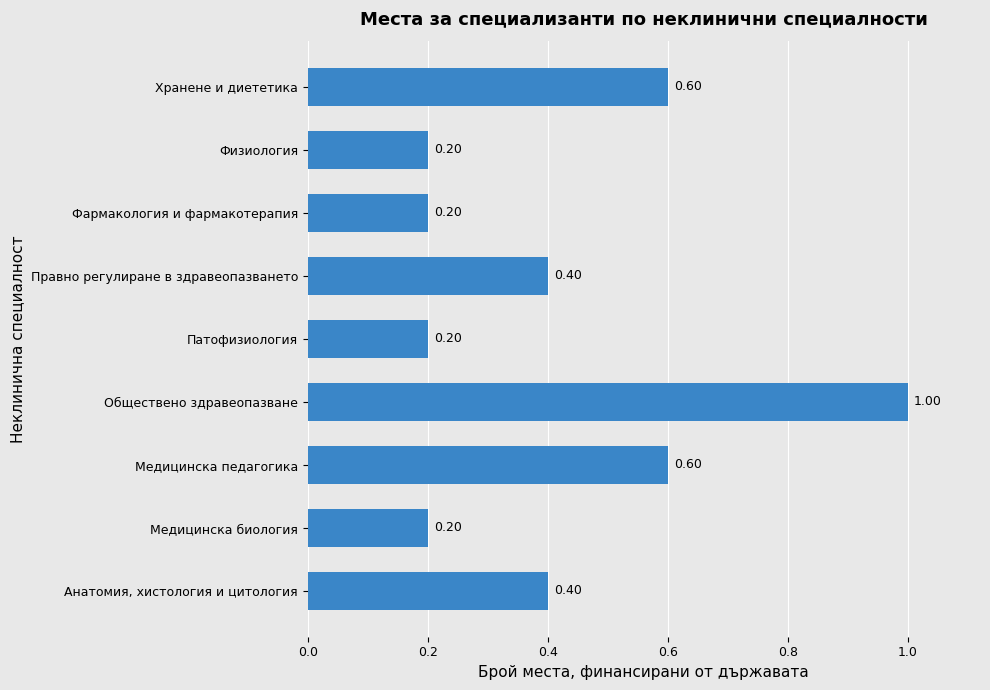

Which category has the highest value across all series?

Обществено здравеопазване